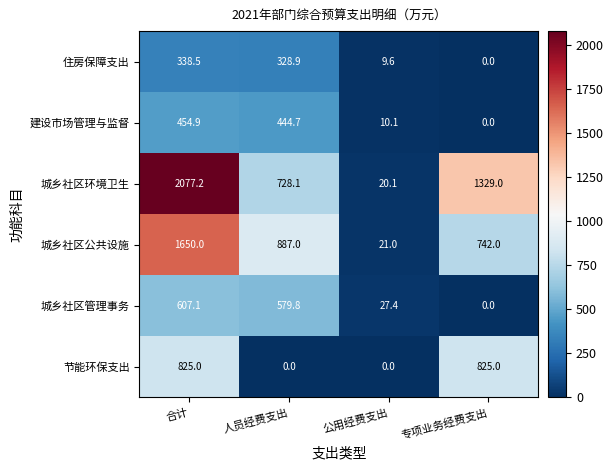

True or false: 城乡社区环境卫生 has a value of 20.1 at 公用经费支出.

True